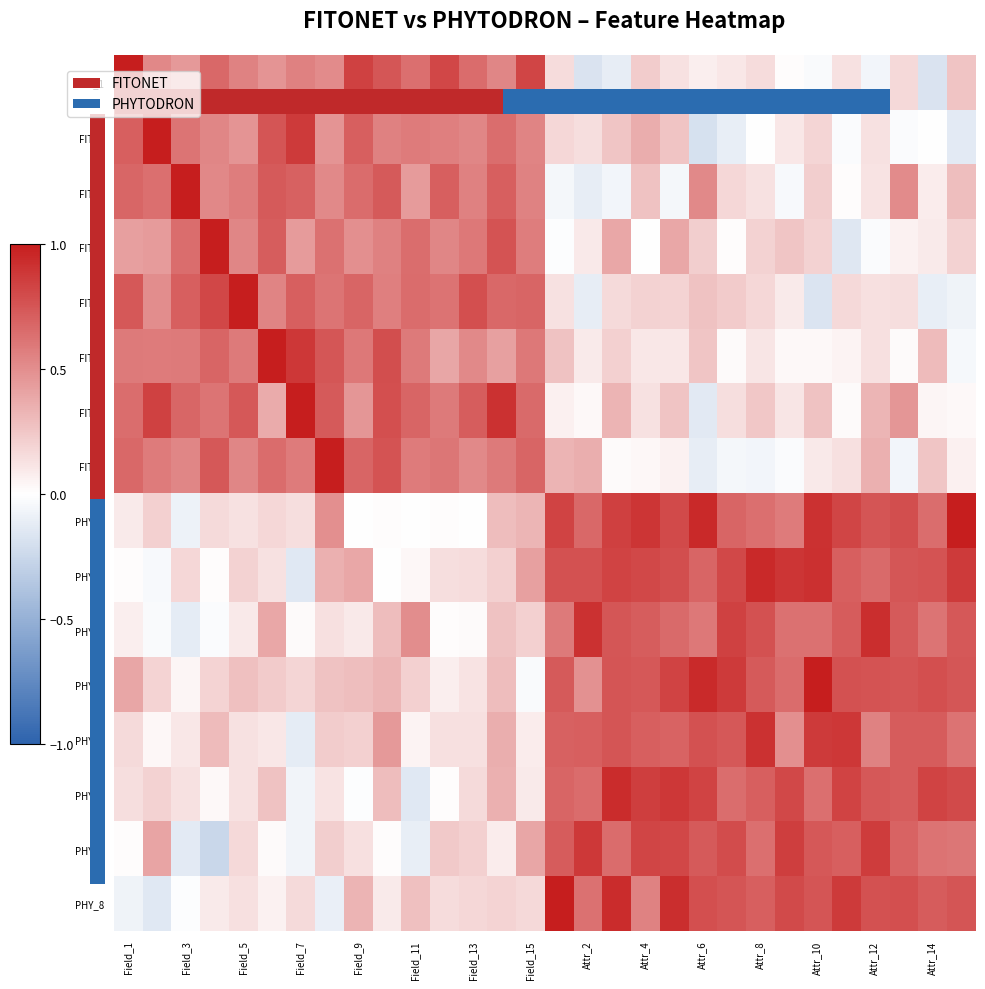

What is the minimum value for PHY_6?

-0.1